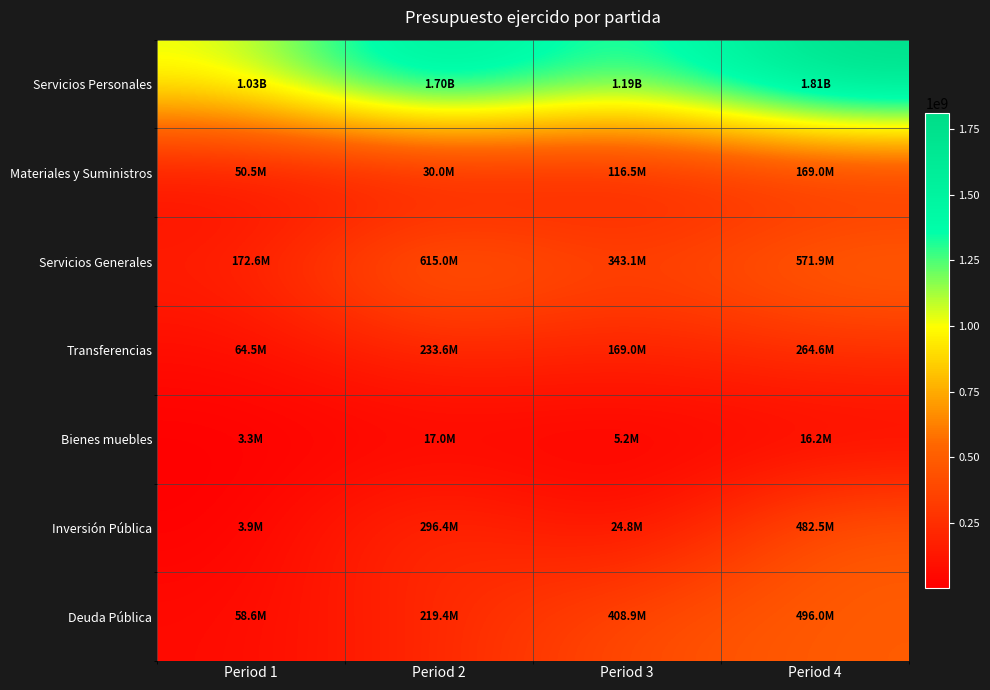

Which series has the largest range (max minus min)?

Servicios Personales